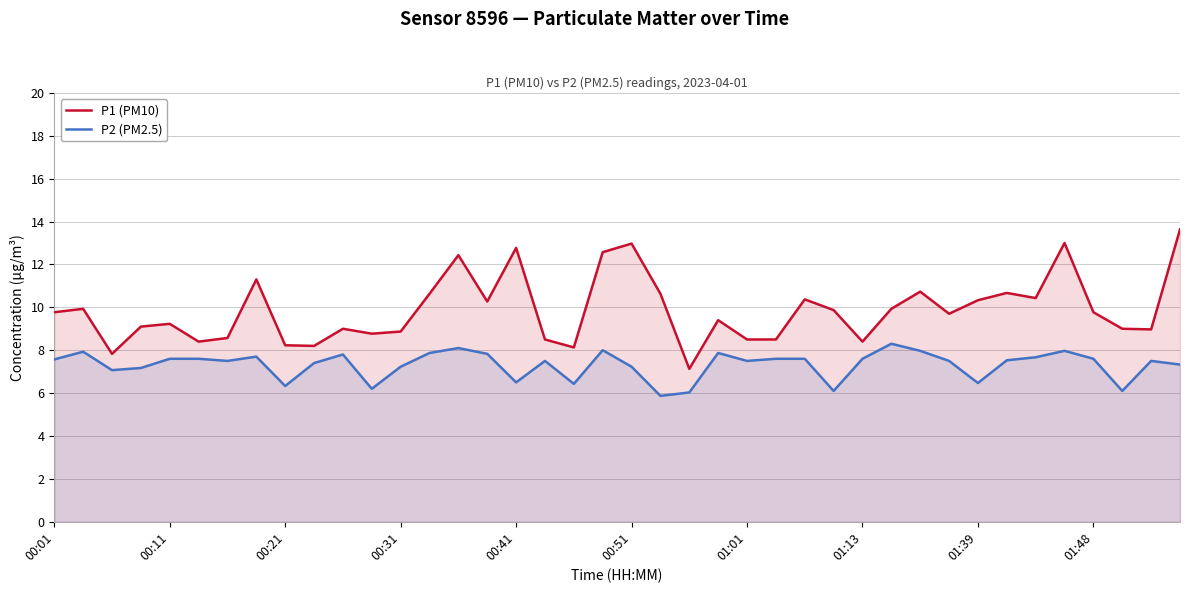

What is the spread (max minus min) of values at 27?

3.8